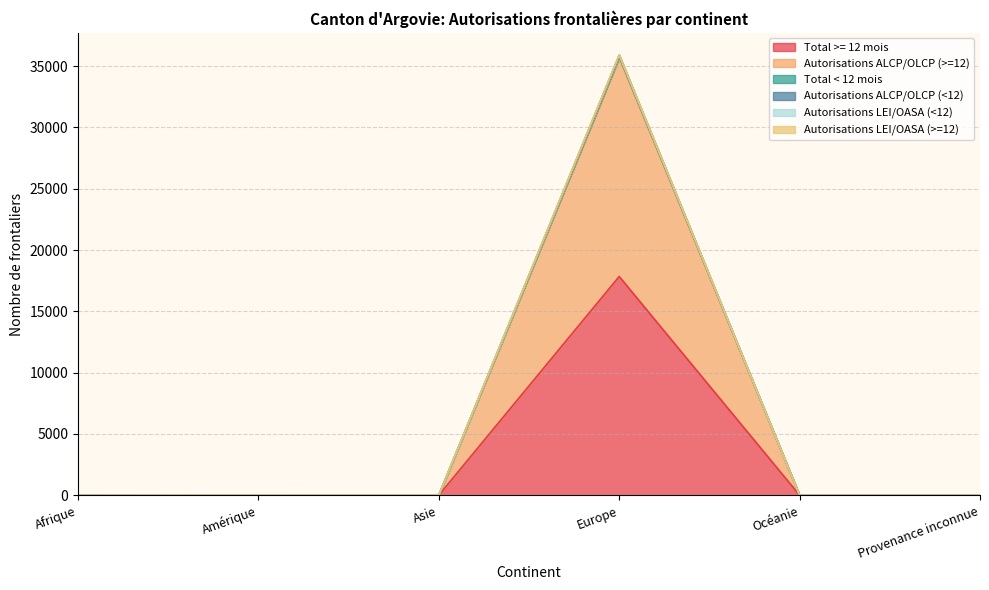

How many lines are shown in the chart?

6